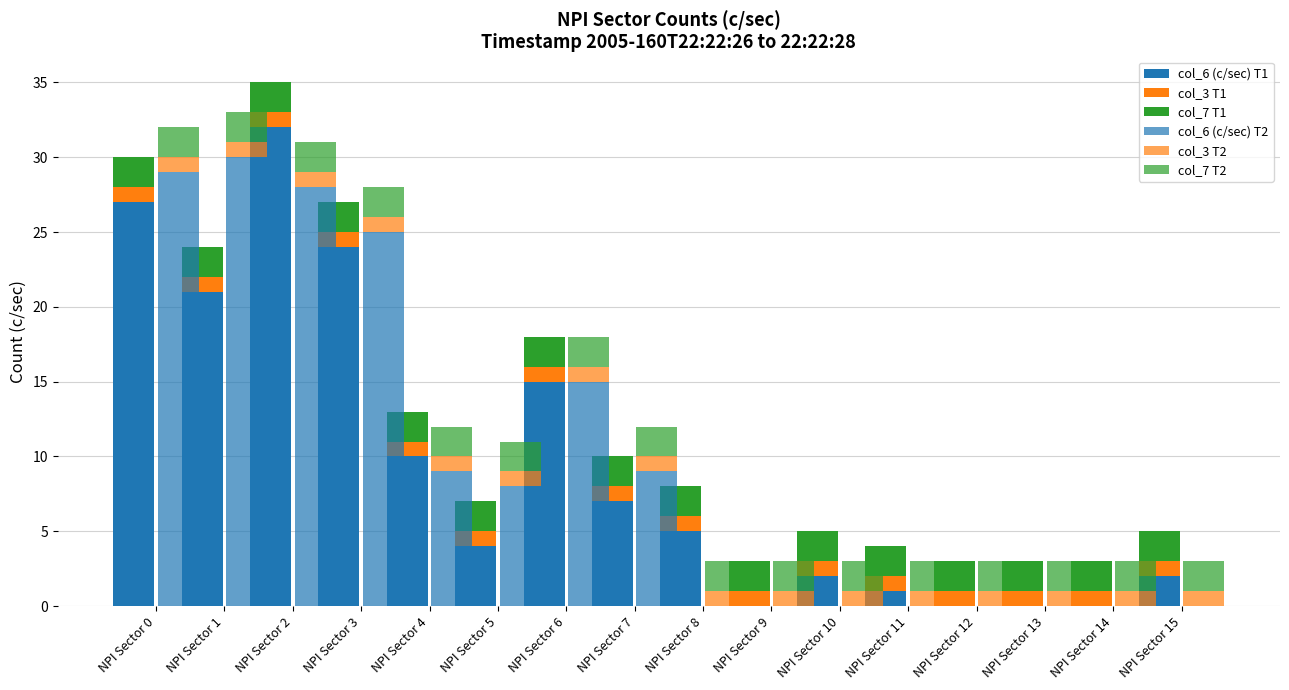

What is the highest value of the col_7 T1 series?

2